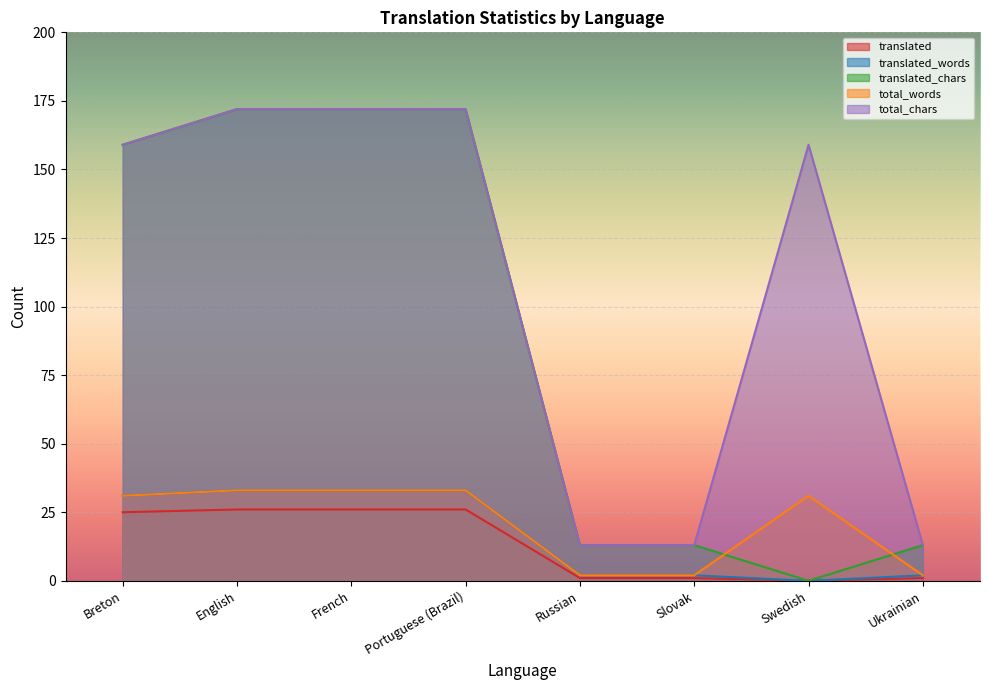

Rank the series by their maximum value, from highest to lowest.

translated_chars, total_chars, translated_words, total_words, translated